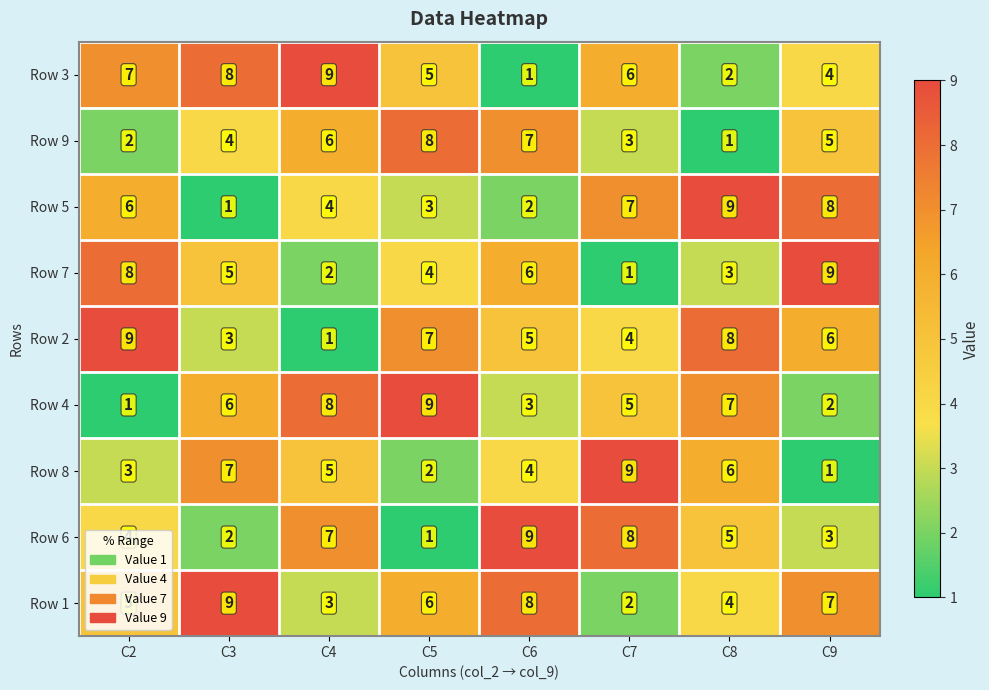

How many data points does each series have?

8